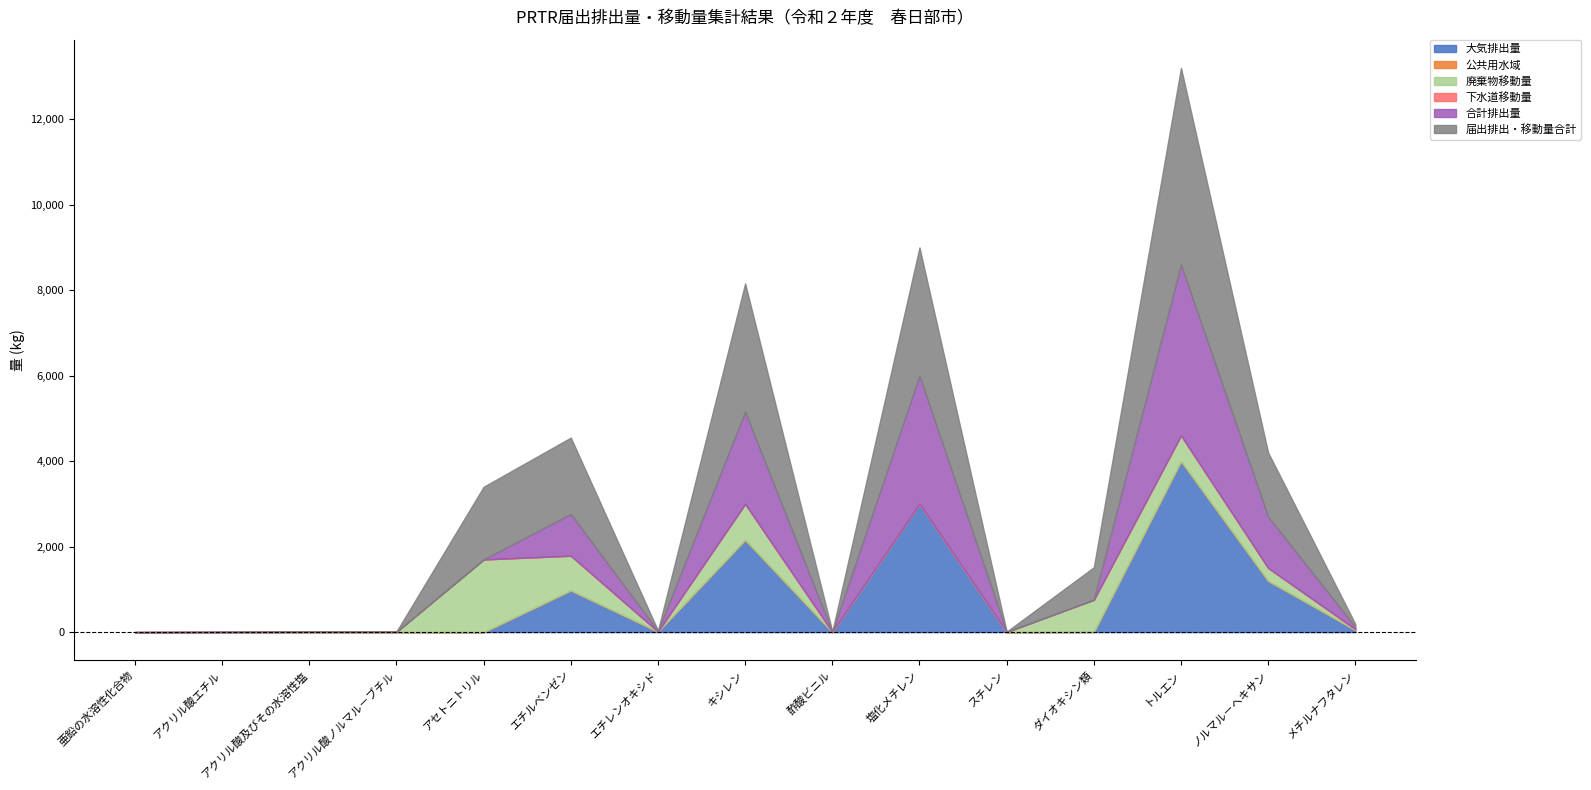

At which label does 大気排出量 first exceed 6?

エチルベンゼン